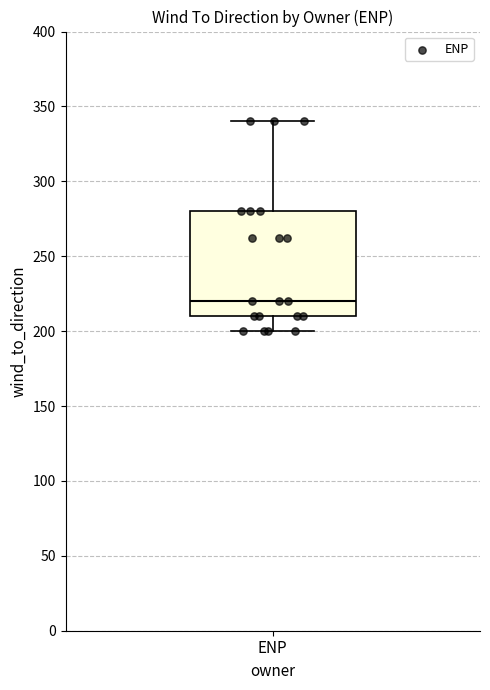

Transcribe this box plot: give where the median line is, the range the box spans, and where the two whiskers end, as read against the y-axis. The values are not printed on the chart, so give them approximately, as read against the axis.

median 220, box 210 to 280, whiskers 200 to 340